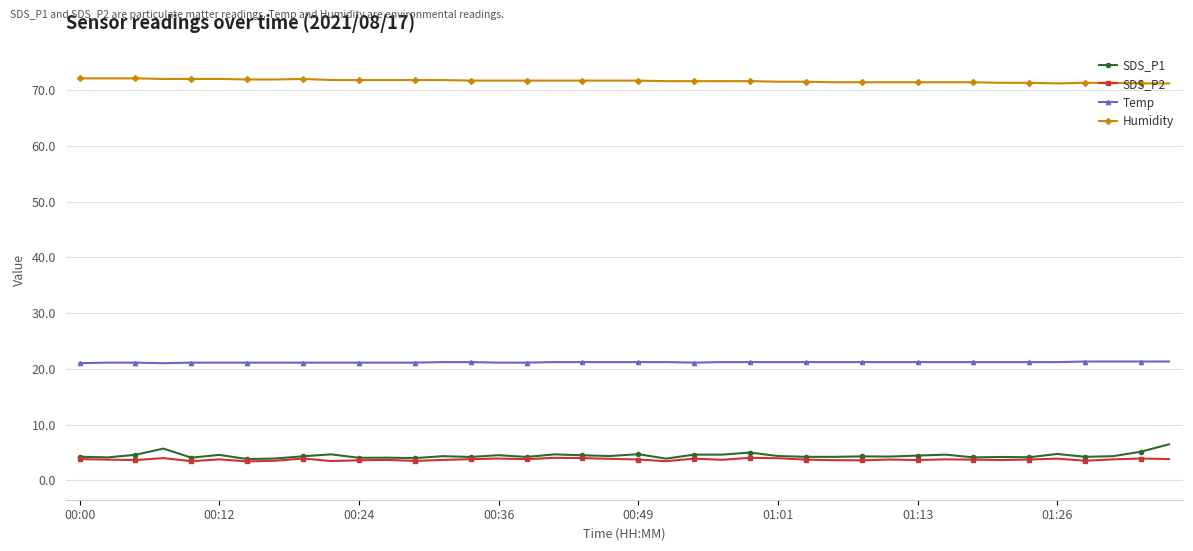

True or false: Temp and SDS_P1 intersect in this chart.

False